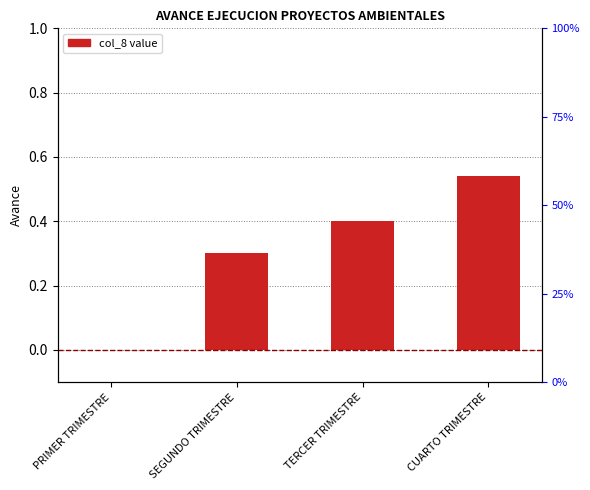

Is it true that the value at PRIMER TRIMESTRE is 0.0?

True